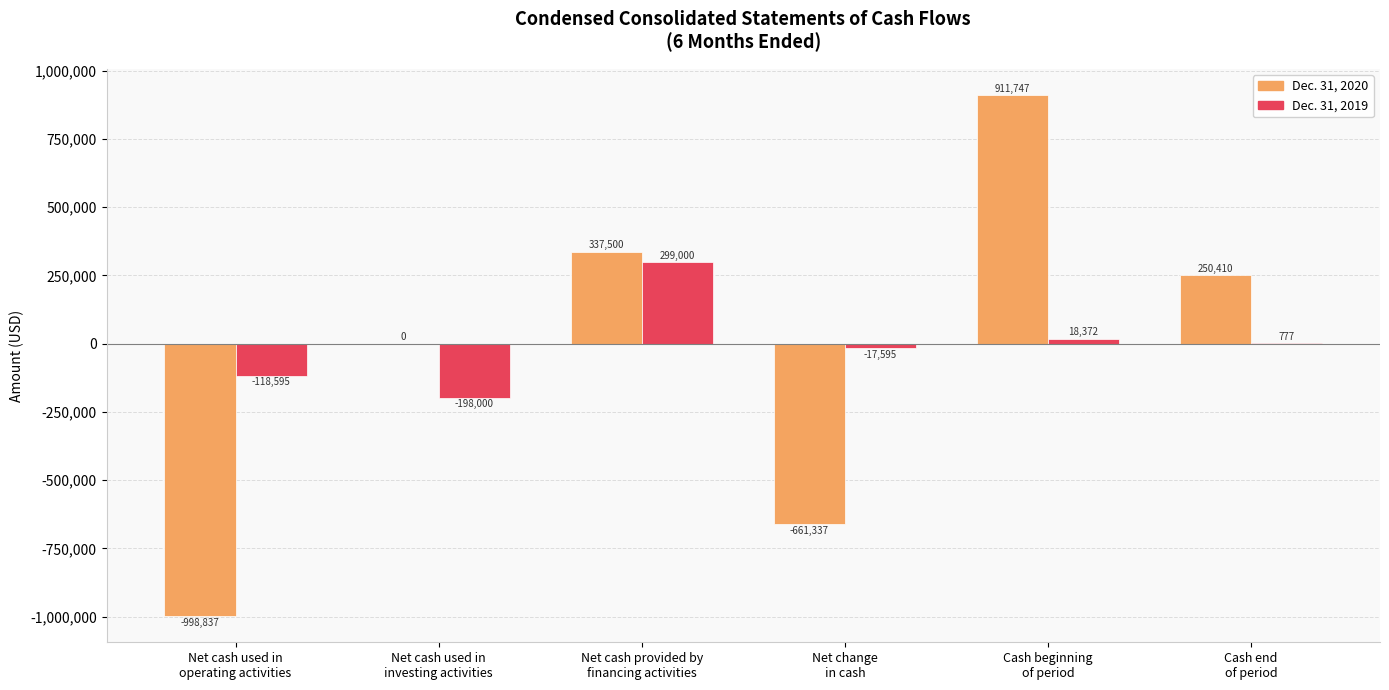

What is the maximum value for Dec. 31, 2019?

299000